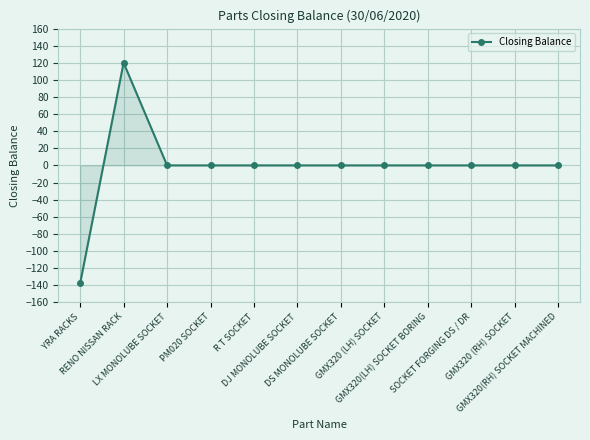

Which category has the highest value across all series?

RENO NISSAN RACK